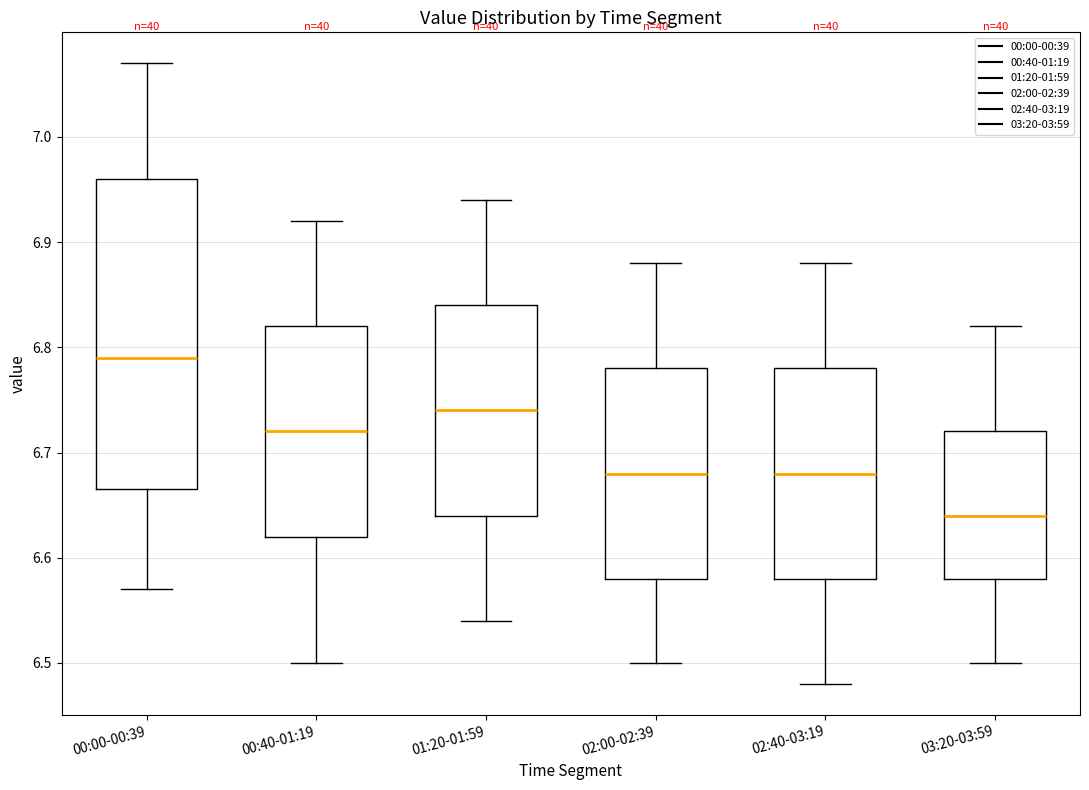

Where is the lower edge of the box for 00:00-00:39 on the y-axis? The values are not printed on the chart, so give them approximately, as read against the axis.

6.67